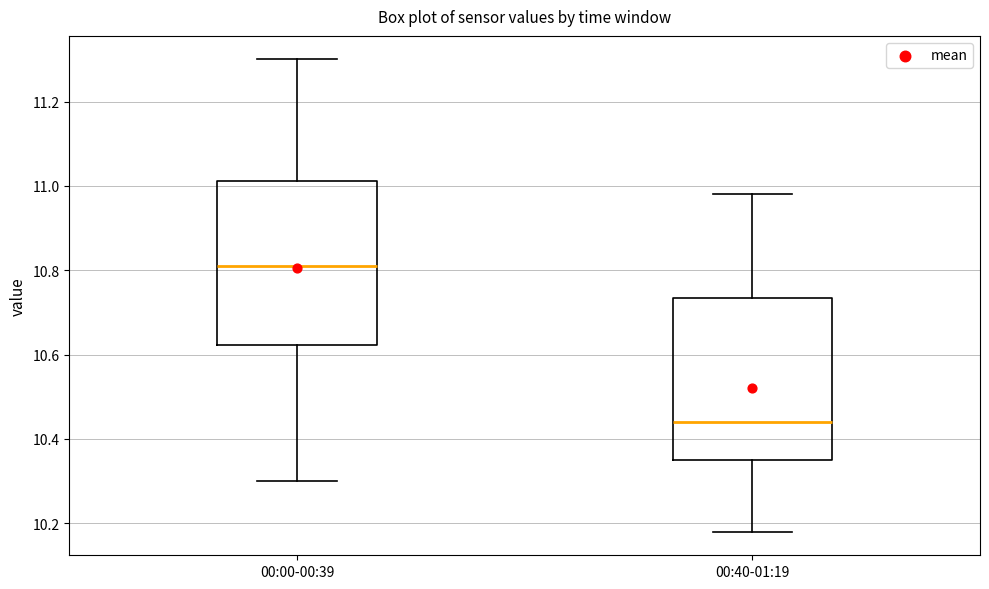

Reading left to right, read every box against the y-axis: the position of its median line, the range the box covers, and the ends of its whiskers. The values are not printed on the chart, so give them approximately, as read against the axis.

00:00-00:39: median 10.82, box 10.62 to 11.02, whiskers 10.30 to 11.30
00:40-01:19: median 10.44, box 10.36 to 10.74, whiskers 10.18 to 10.98